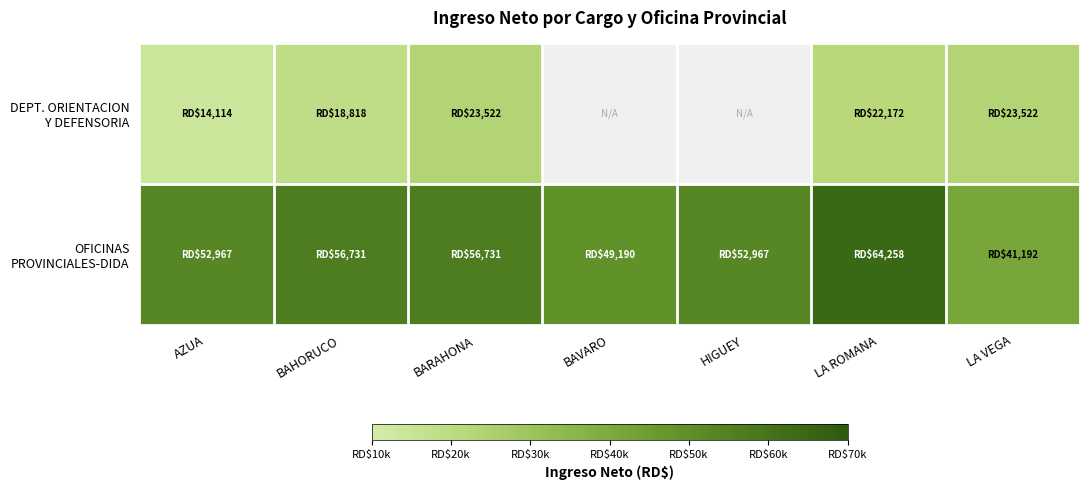

What is the total value across all series at HIGUEY?

52967.3